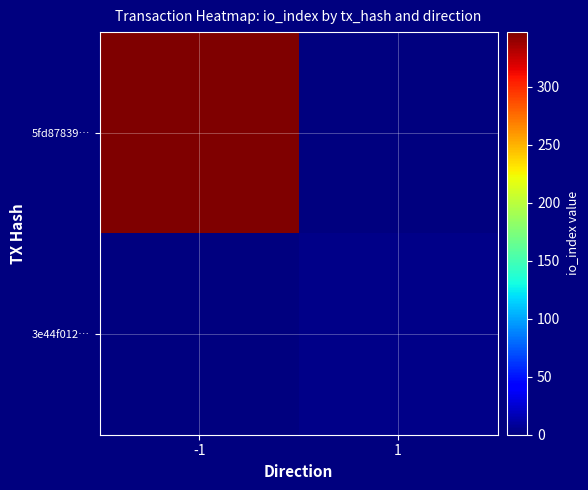

What is the total value across all series at 1?

3